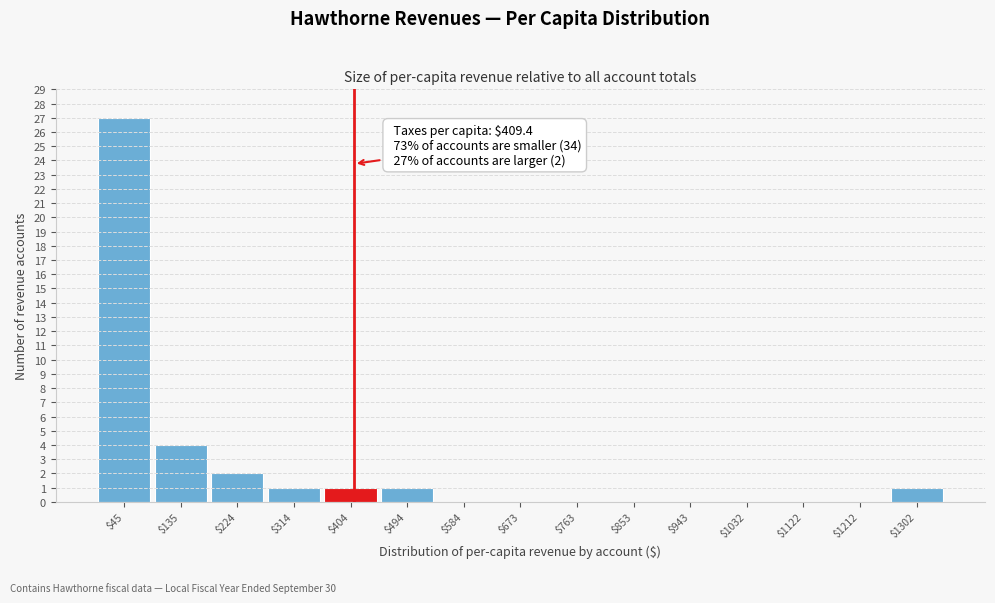

Over which range of the x-axis is the bar tallest?

0 to 90